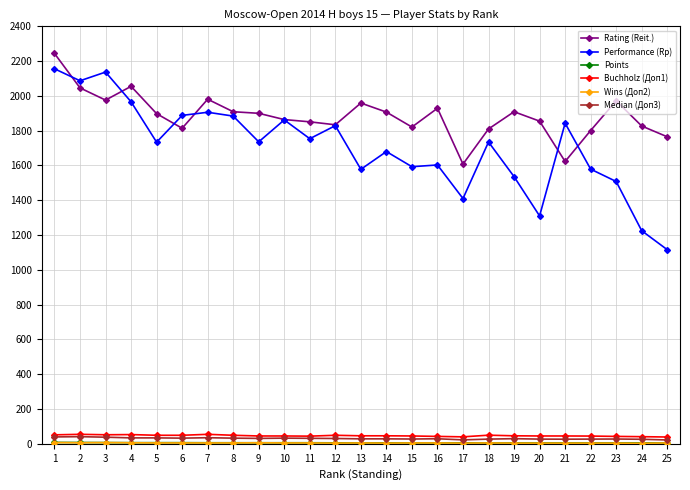

Which series has the largest range (max minus min)?

Performance (Rp)